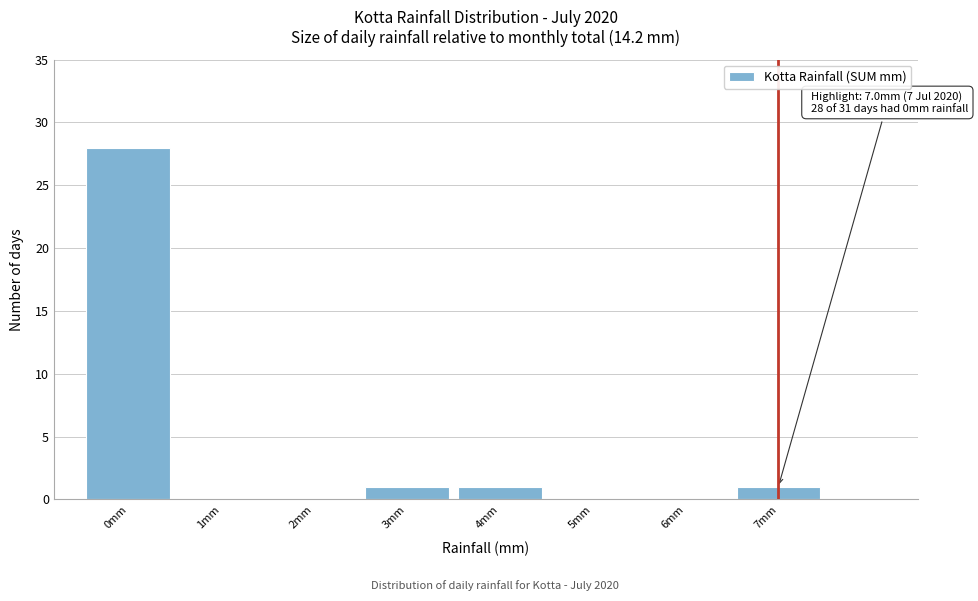

Over which range of the x-axis is the bar tallest?

-0.5 to 0.5